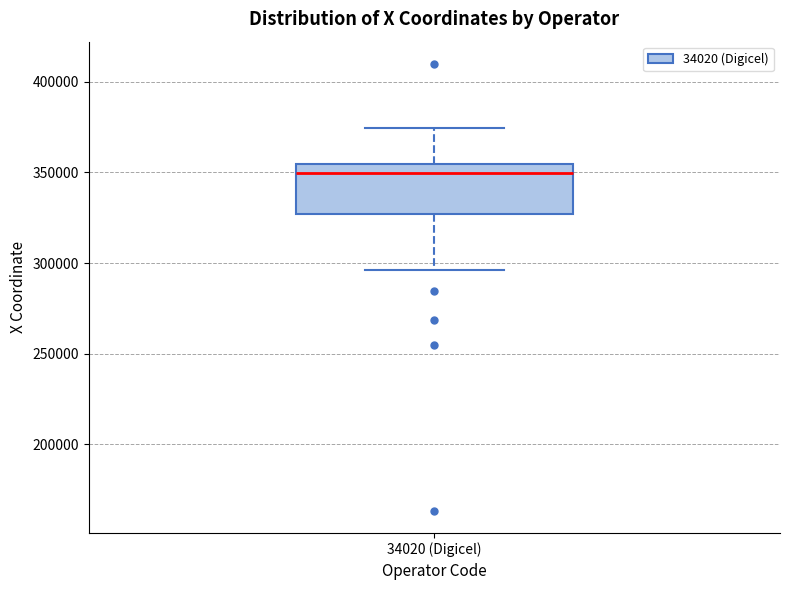

Where does the median line of the box for 34020 (Digicel) sit on the y-axis? The values are not printed on the chart, so give them approximately, as read against the axis.

350000